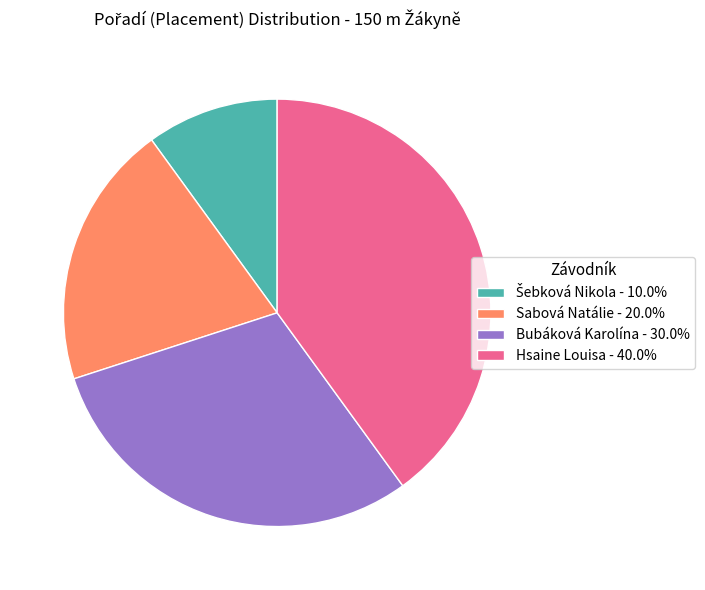

Count the number of slices in the pie.

4